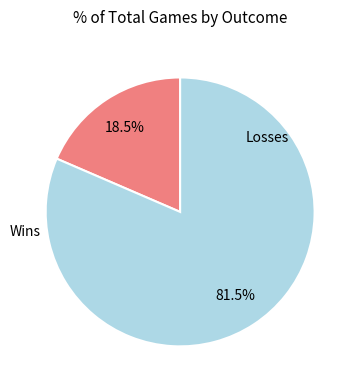

Is there any slice that represents more than half of the pie?

Yes